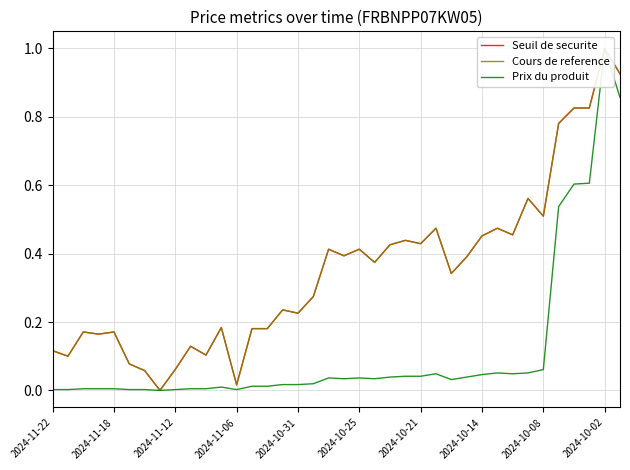

What is the maximum value for Seuil de securite?

1.0